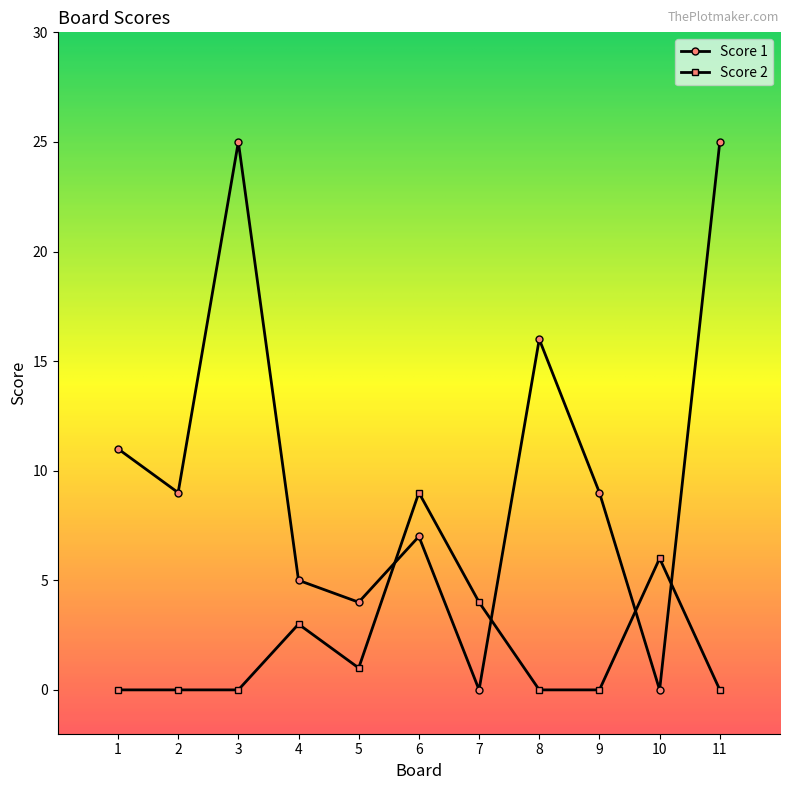

True or false: Score 1 has a value of 28 at 8.

False